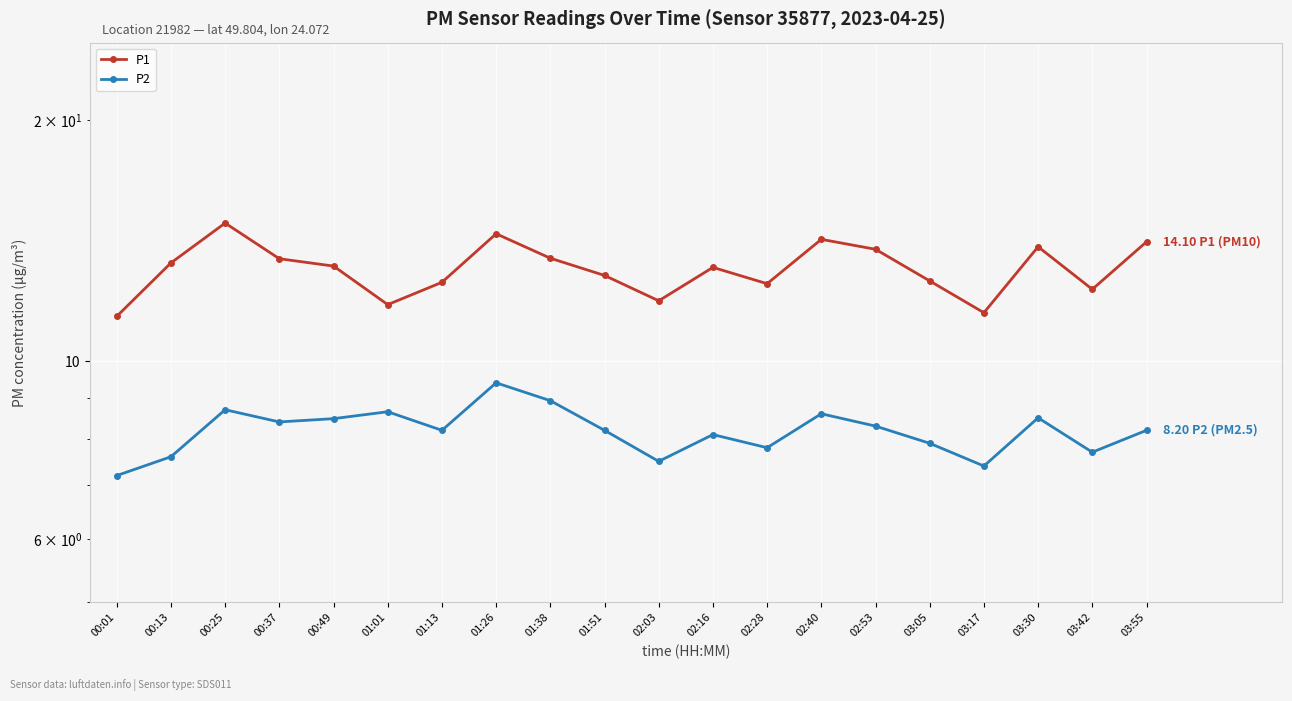

True or false: P1 has a value of 13.4 at 01:38.

True